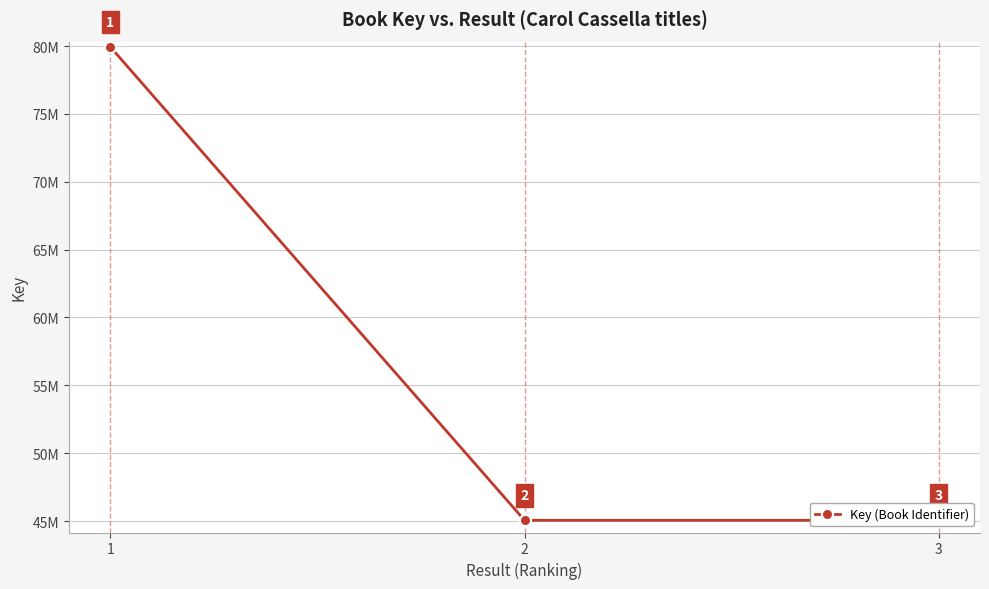

Does the chart display data point markers on the line(s)?

Yes